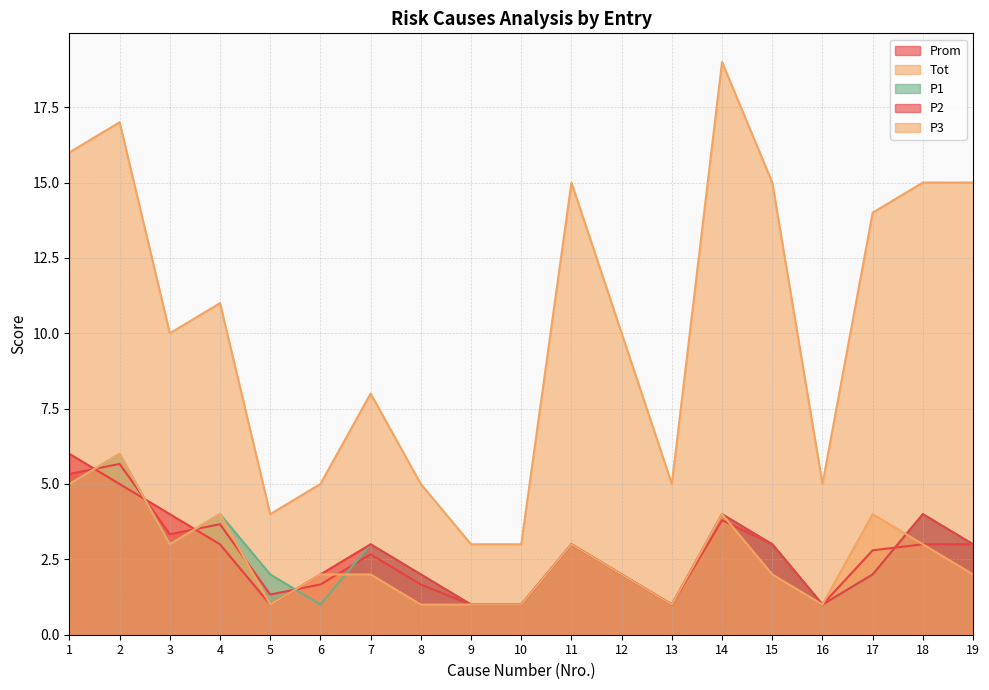

What is the difference between the maximum and minimum values in the Prom series?

4.7